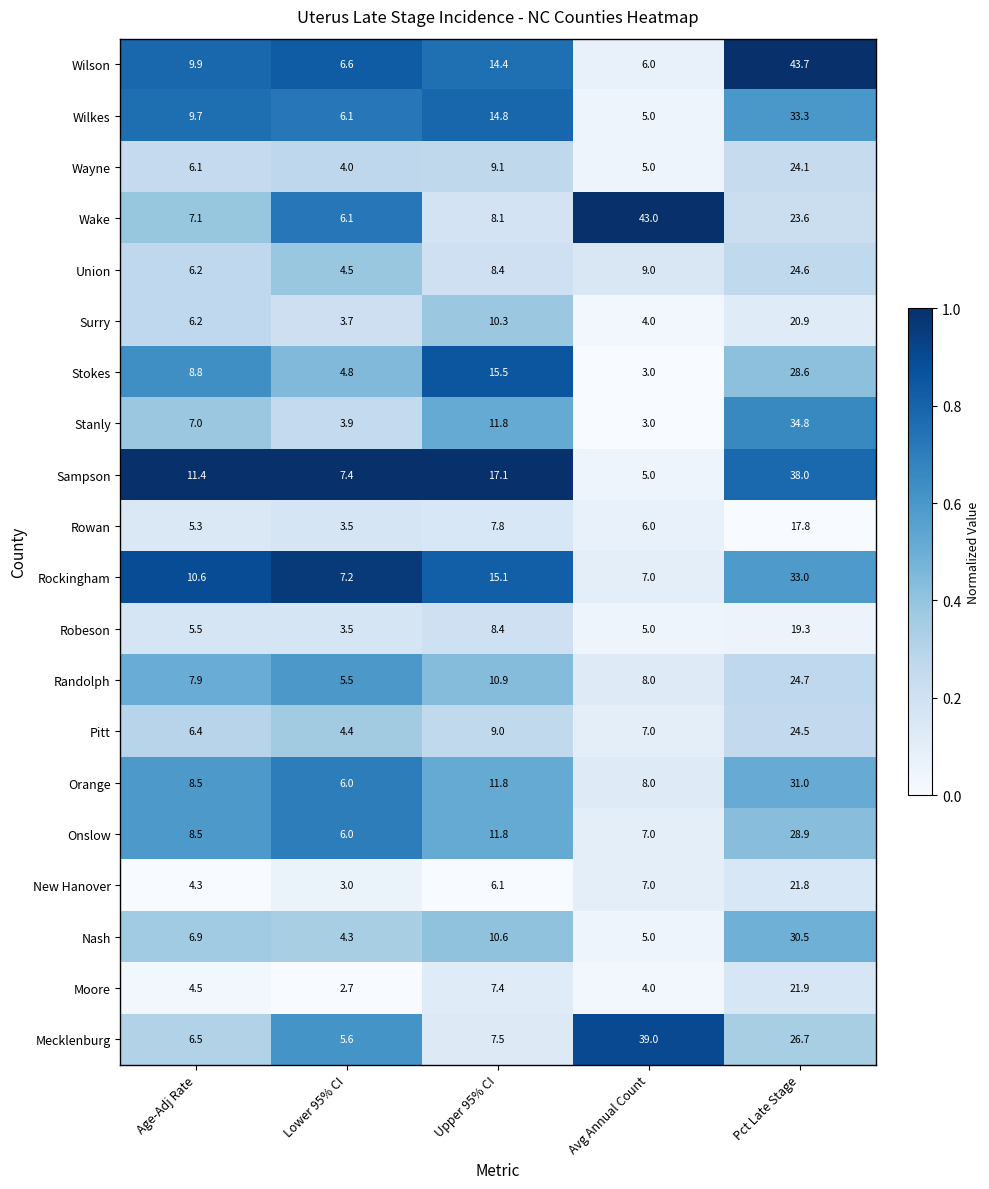

List the series in order of their peak value, highest first.

Wilson, Wake, Mecklenburg, Sampson, Stanly, Wilkes, Rockingham, Orange, Nash, Onslow, Stokes, Randolph, Union, Pitt, Wayne, Moore, New Hanover, Surry, Robeson, Rowan